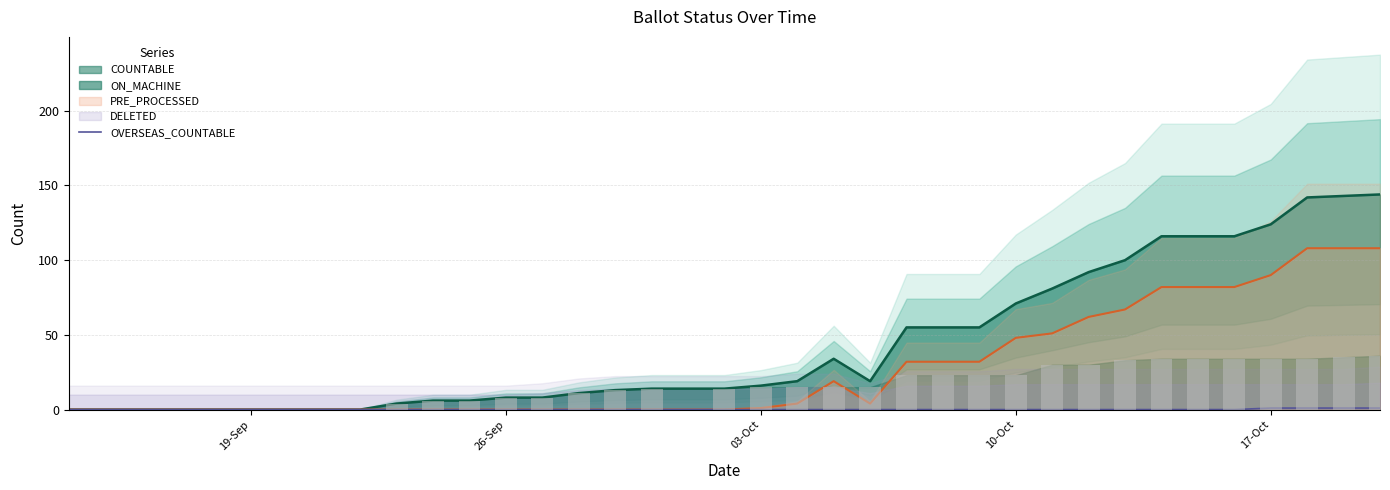

Does the chart contain any negative values?

No